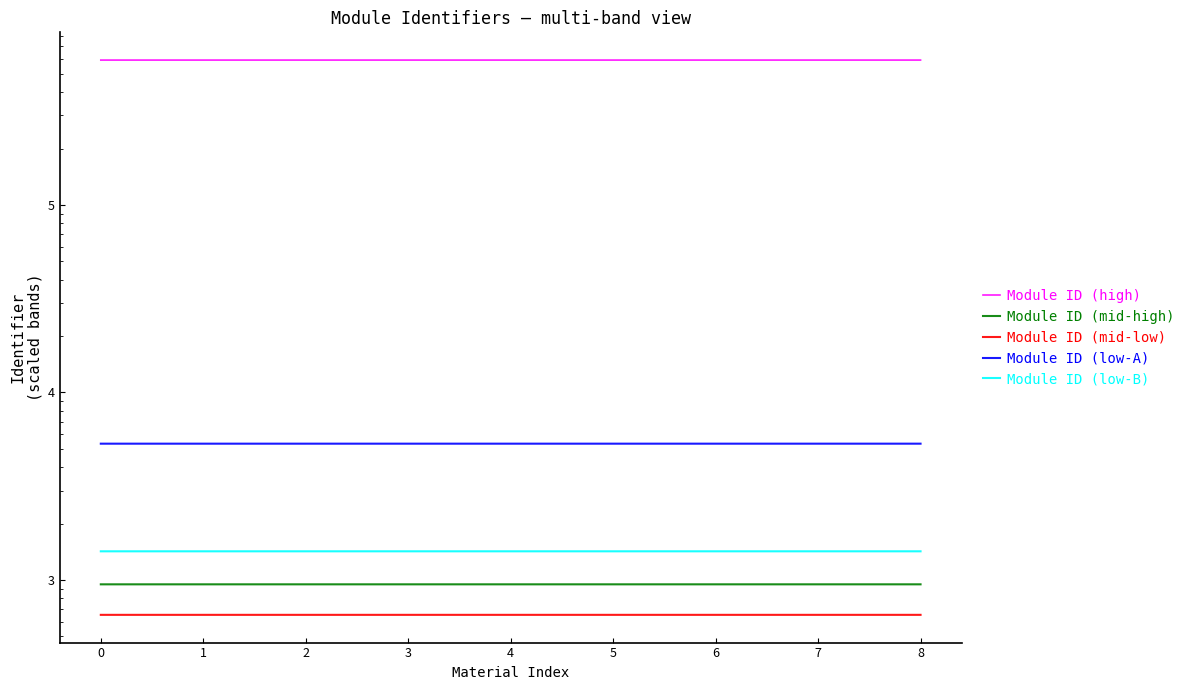

True or false: Module ID (mid-high) and Module ID (mid-low) cross at least once.

False